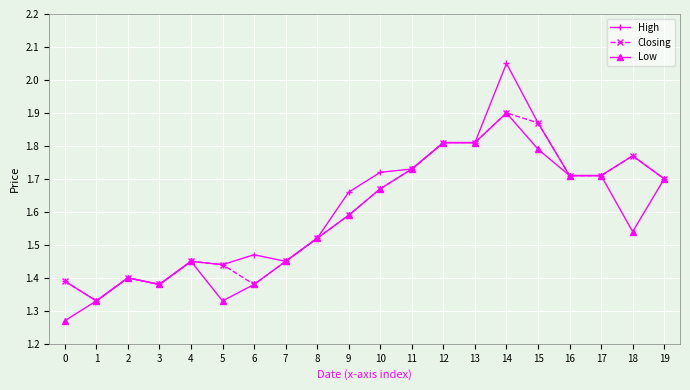

Which category has the highest value in the Closing series?

14